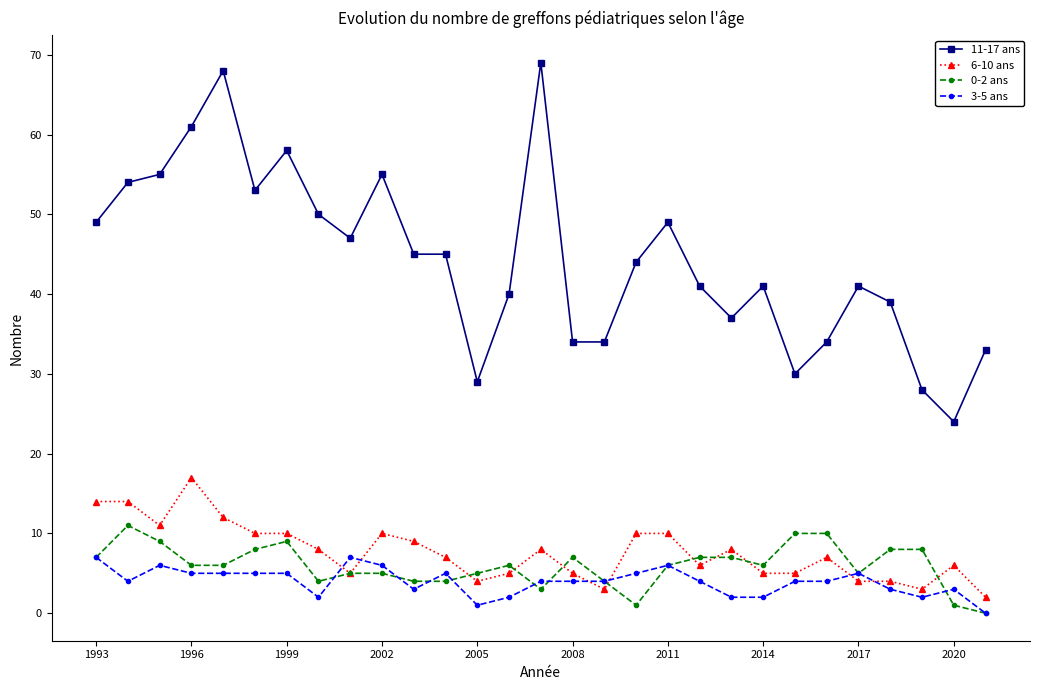

True or false: 0-2 ans has more than 2 points higher than both neighbors.

True